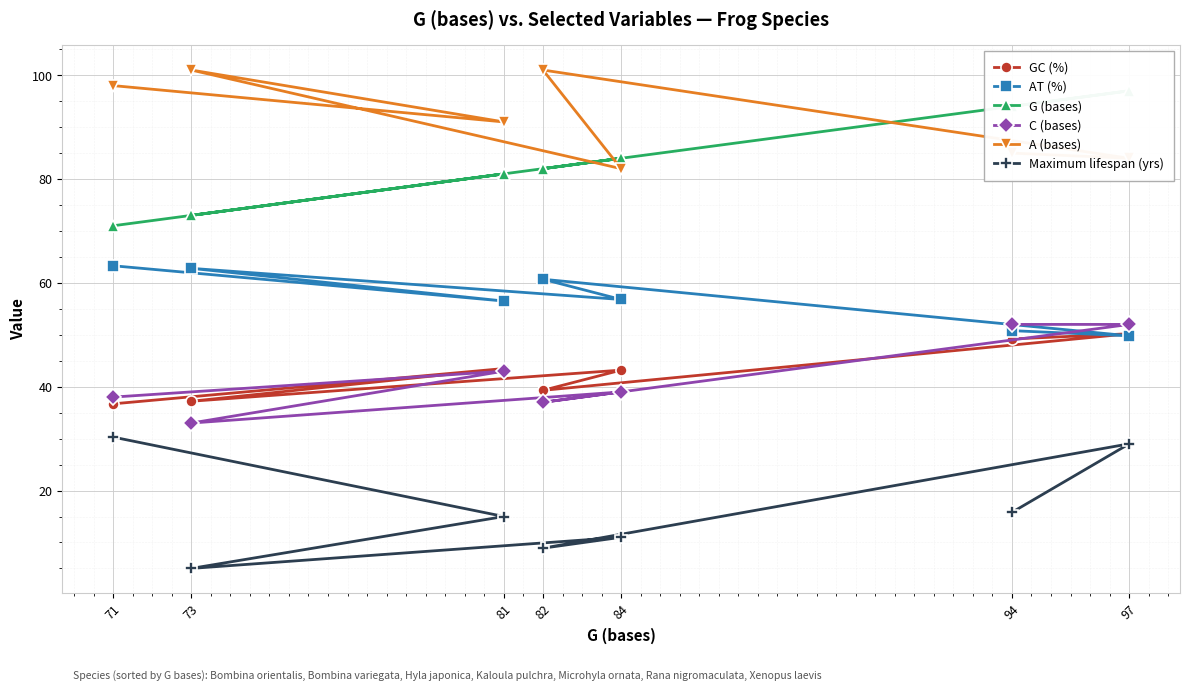

Which series has the largest total across all categories?

A (bases)